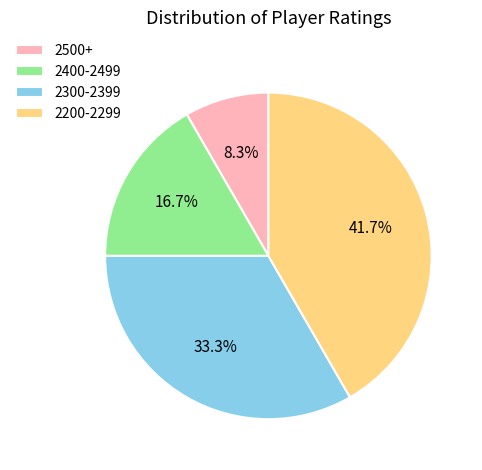

What percentage is NOT represented by 2200-2299?

58.3%